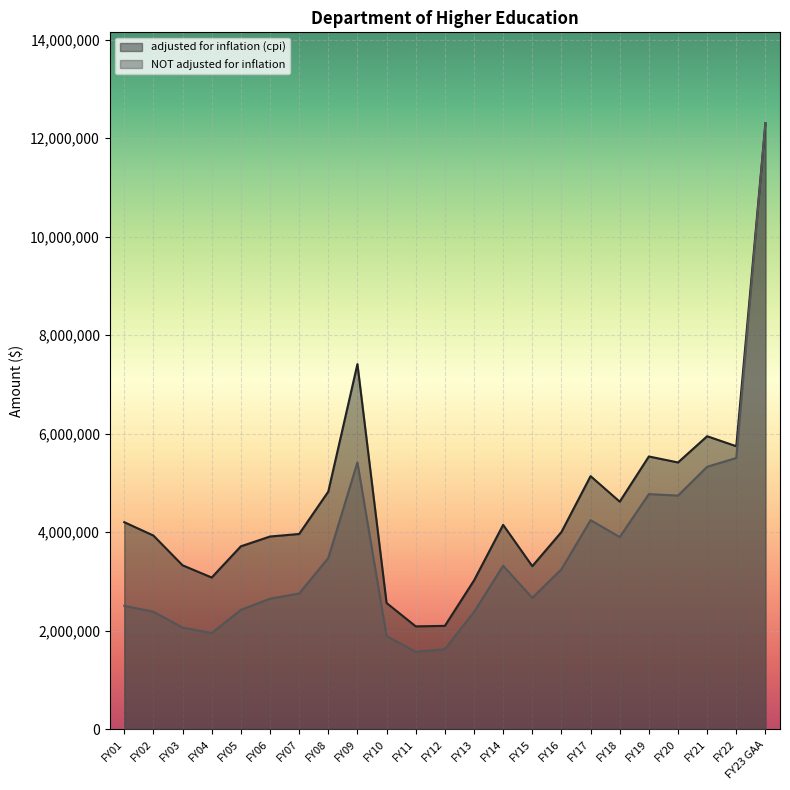

How many data points does each series have?

23